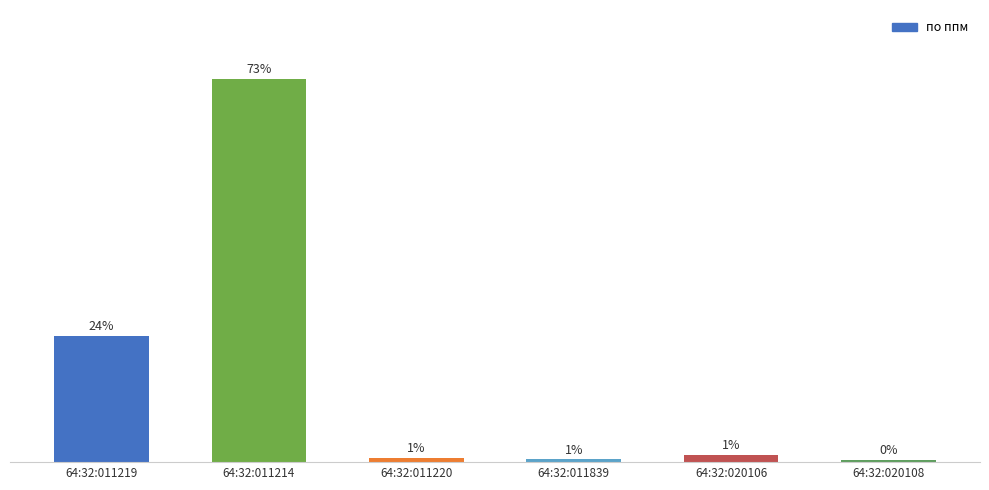

Which category has the highest value across all series?

64:32:011214